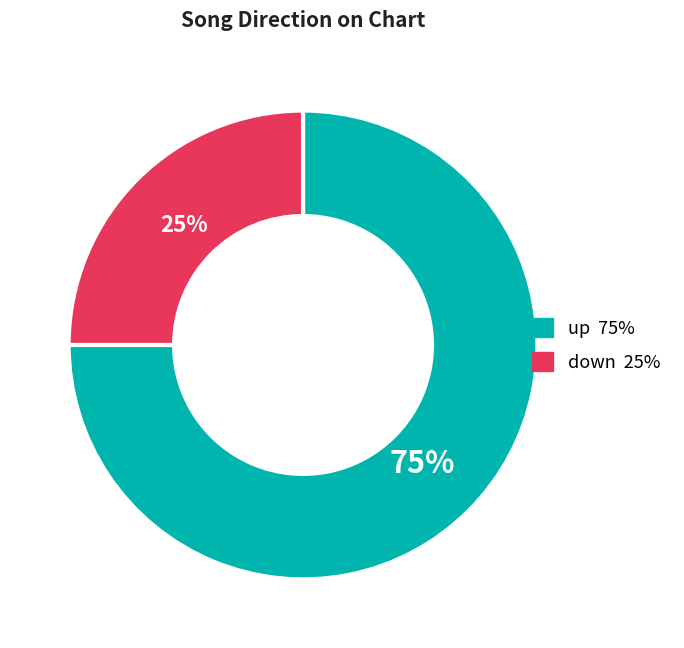

Rank the categories by value from highest to lowest.

up, down